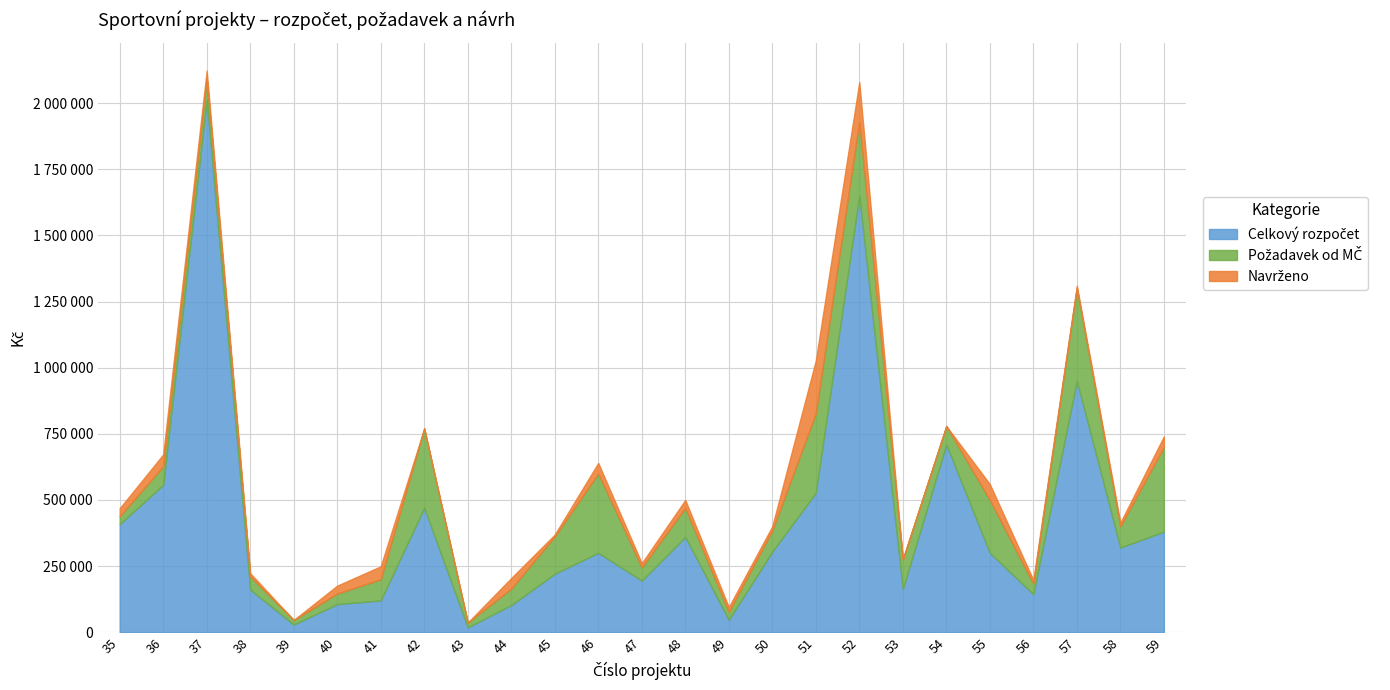

At which category does Celkový rozpočet reach its first local peak?

37